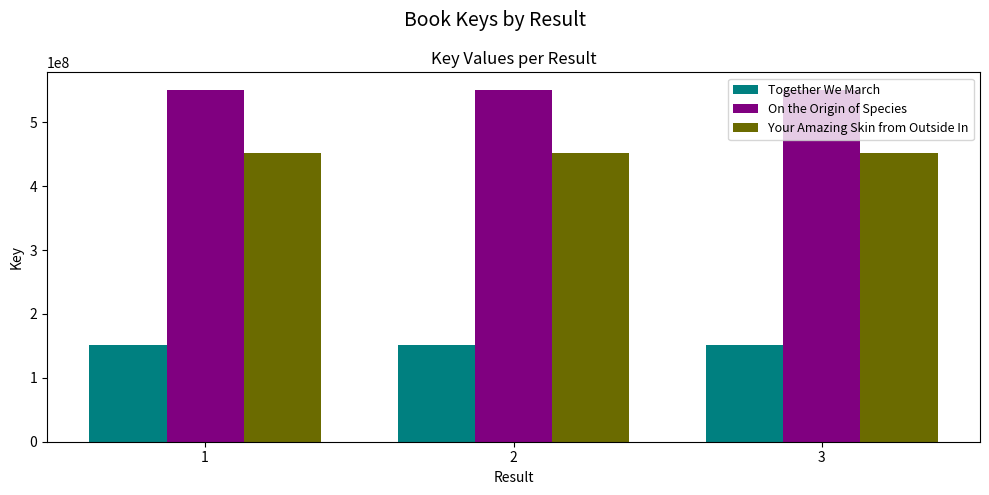

What is the difference between the highest and lowest values at 2?

399372367